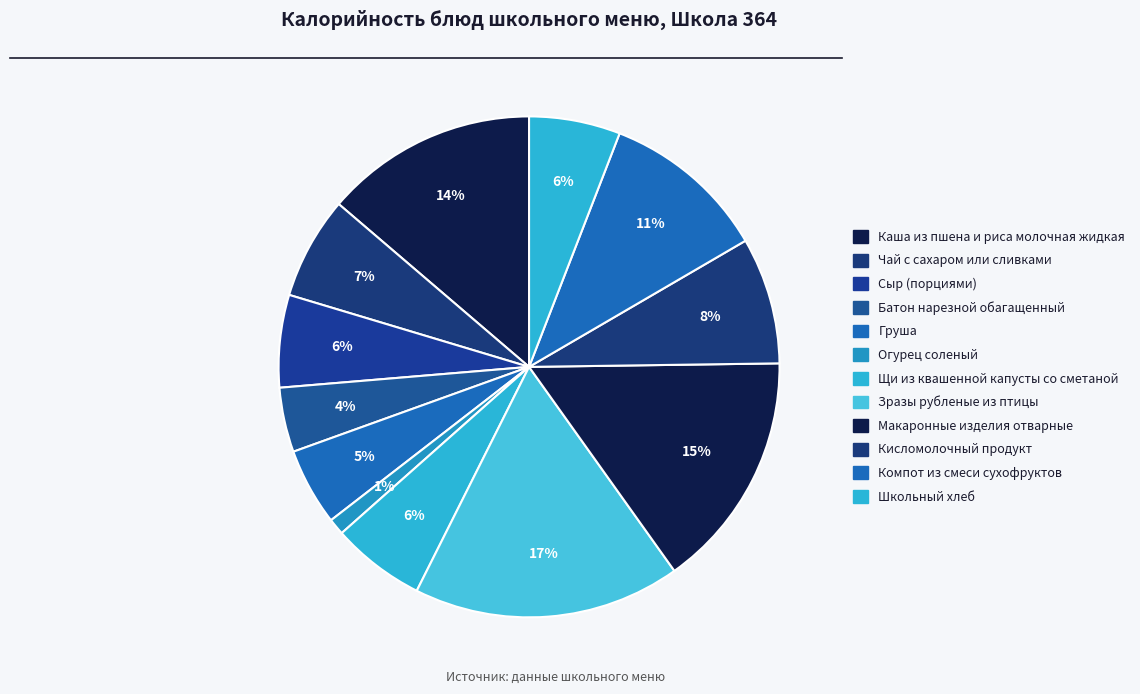

Count the number of slices in the pie.

12